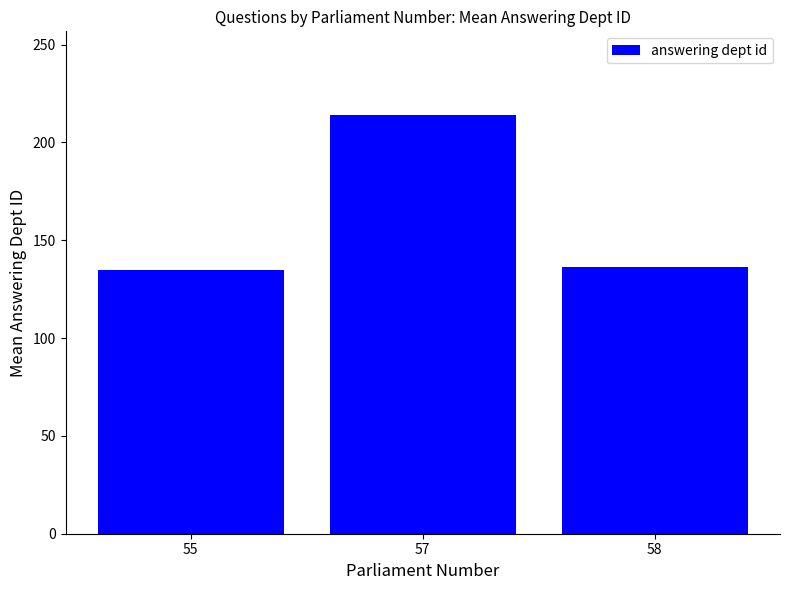

How many values are below 136?

1